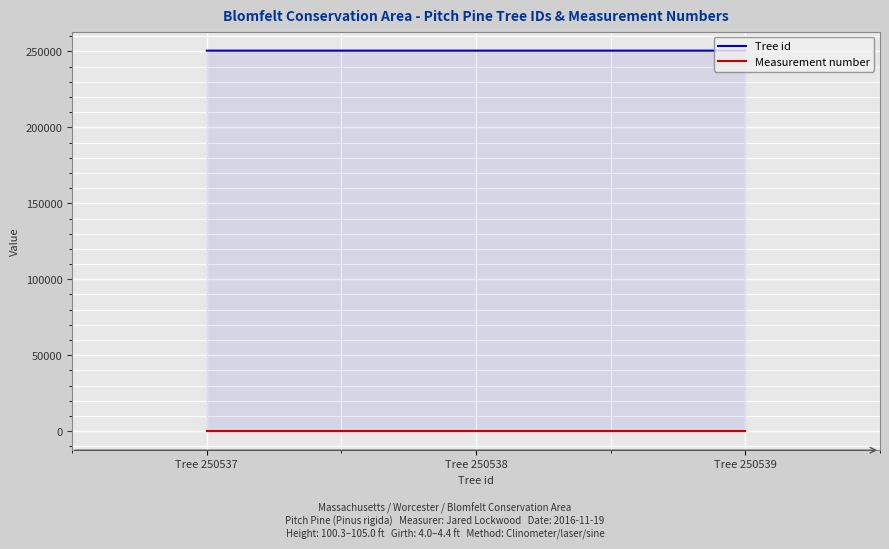

At which label does Tree id first exceed 250538?

Tree 250539